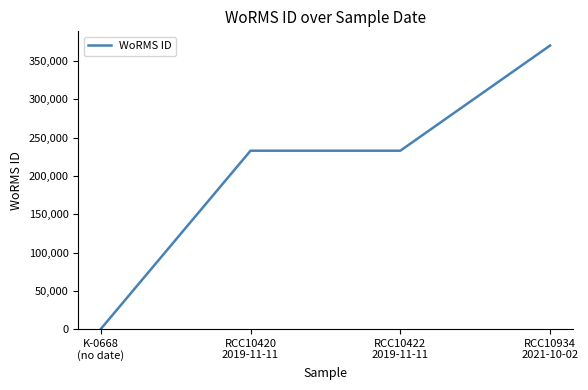

Is this an area chart (filled region under the line)?

No